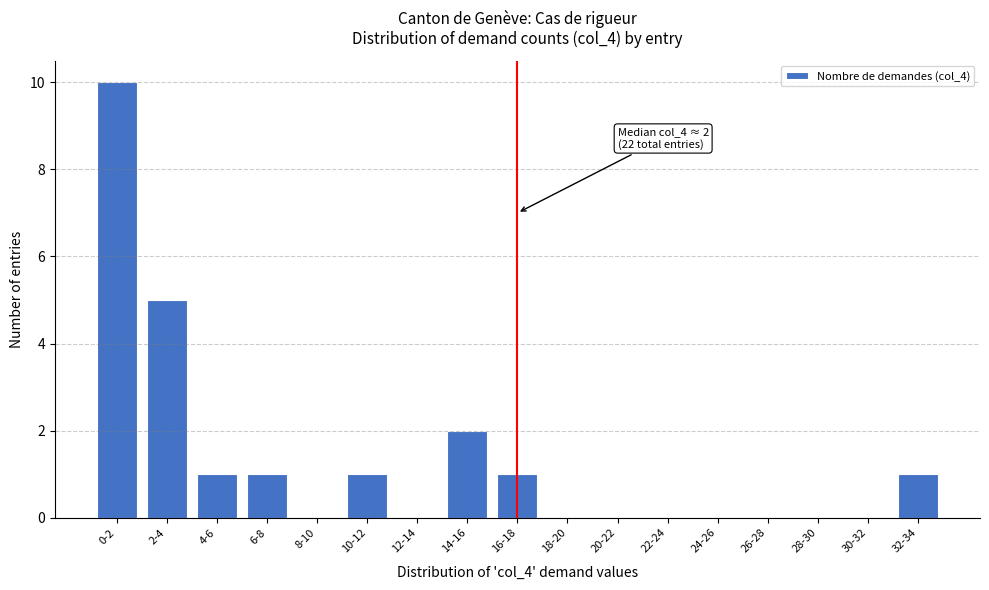

Reading right to left, list all the values displayed in this chart.

32-34=1	30-32=0	28-30=0	26-28=0	24-26=0	22-24=0	20-22=0	18-20=0	16-18=1	14-16=2	12-14=0	10-12=1	8-10=0	6-8=1	4-6=1	2-4=5	0-2=10